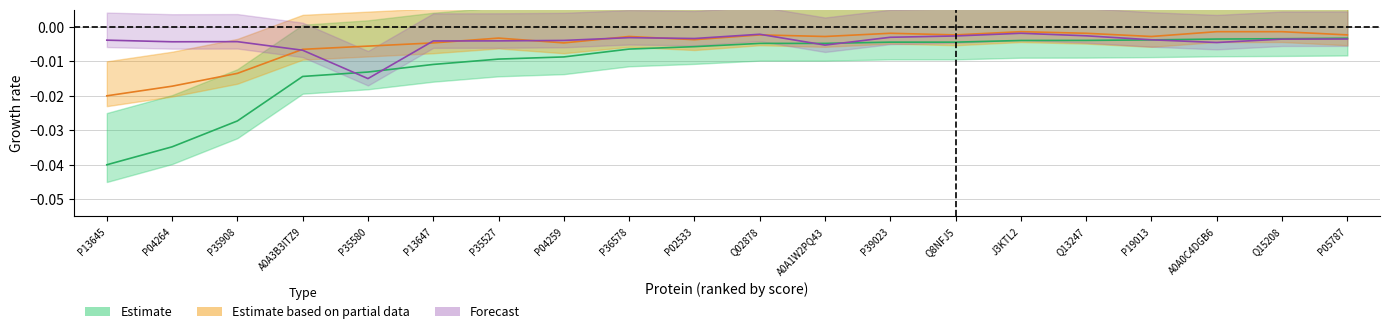

What is the label of the 5th point from the right?

Q13247